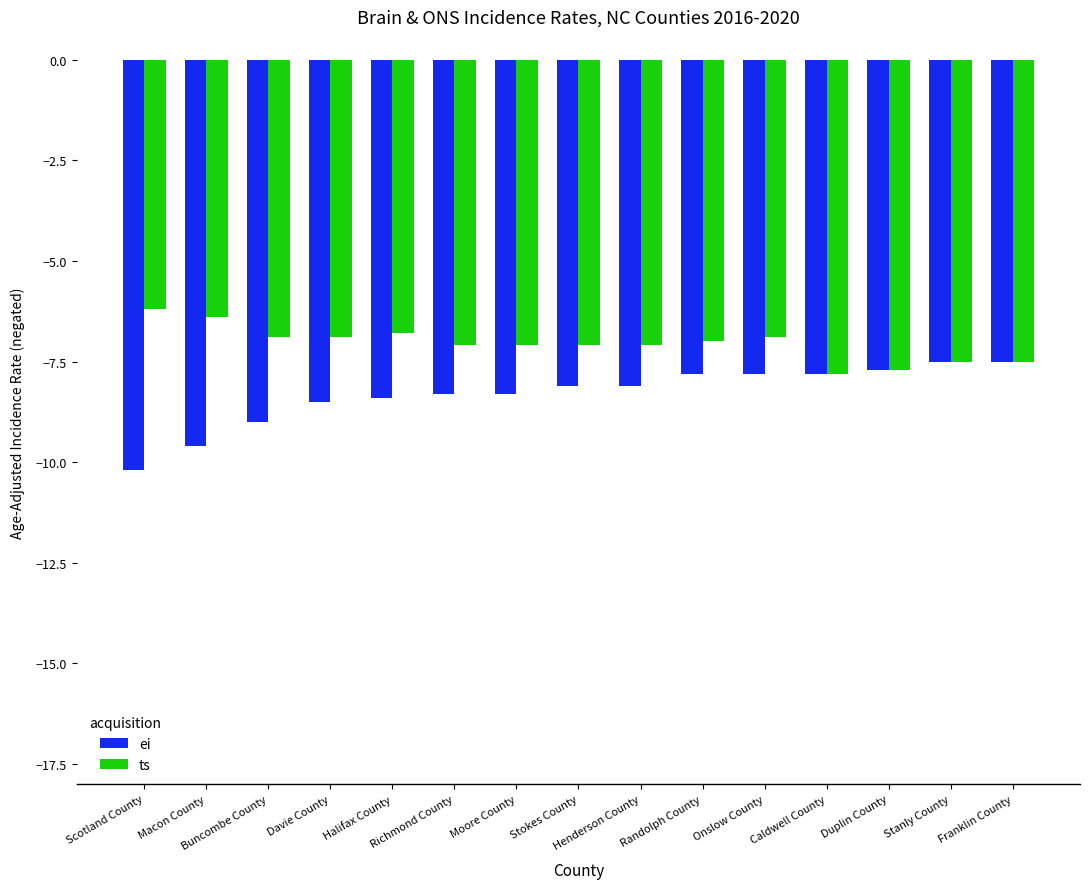

Reading left to right, extract all data points from this chart.

ei: -10.2	-9.6	-9.0	-8.5	-8.4	-8.3	-8.3	-8.1	-8.1	-7.8	-7.8	-7.8	-7.7	-7.5	-7.5
ts: -6.2	-6.4	-6.9	-6.9	-6.8	-7.1	-7.1	-7.1	-7.1	-7.0	-6.9	-7.8	-7.7	-7.5	-7.5